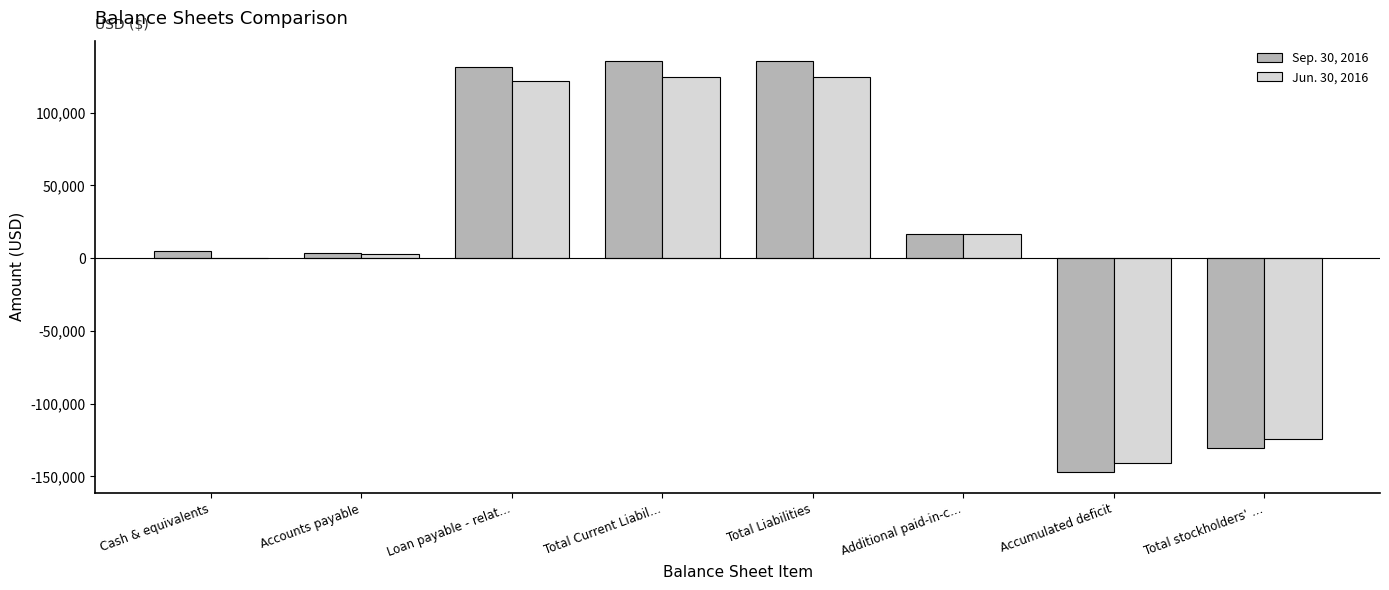

What is the sum of the Jun. 30, 2016 values at Additional paid-in-c… and Accumulated deficit?

-124420